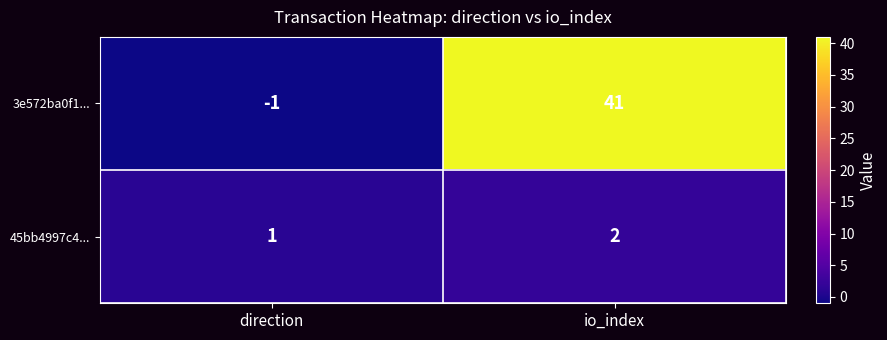

Which series has the widest spread of values?

3e572ba0f1...